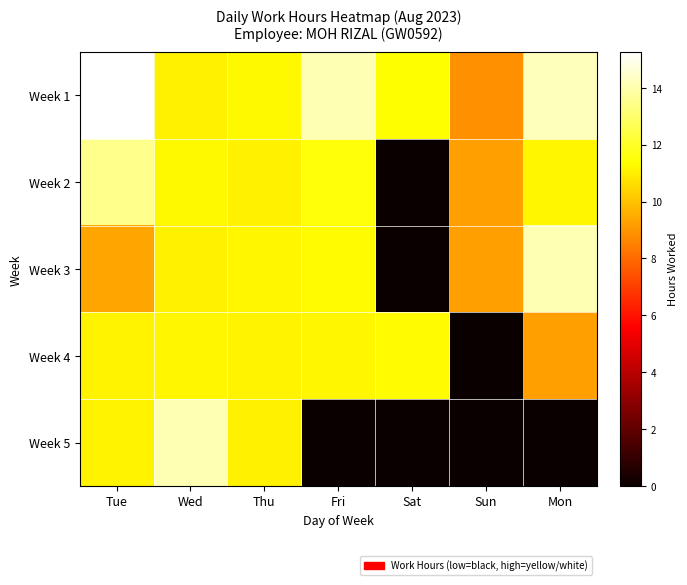

Rank the series at Fri from lowest to highest value.

Week 5, Week 4, Week 3, Week 2, Week 1